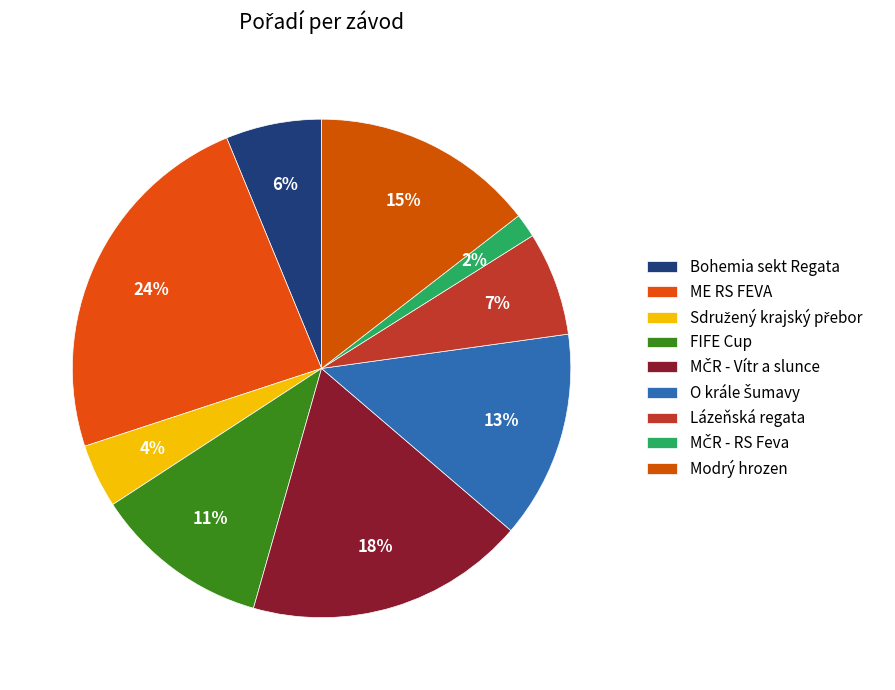

Is there any slice that represents more than half of the pie?

No